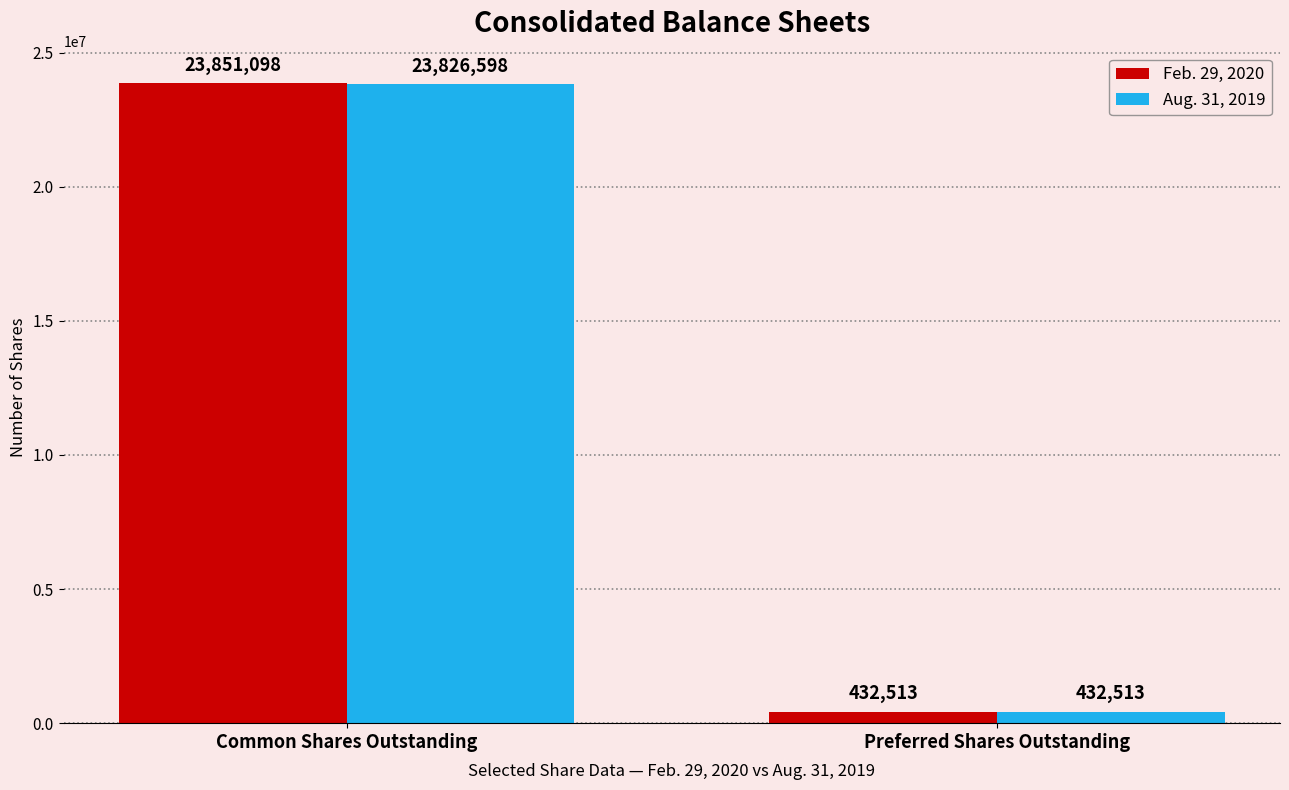

Where is Feb. 29, 2020 nearest to the value 12141805?

Preferred Shares Outstanding